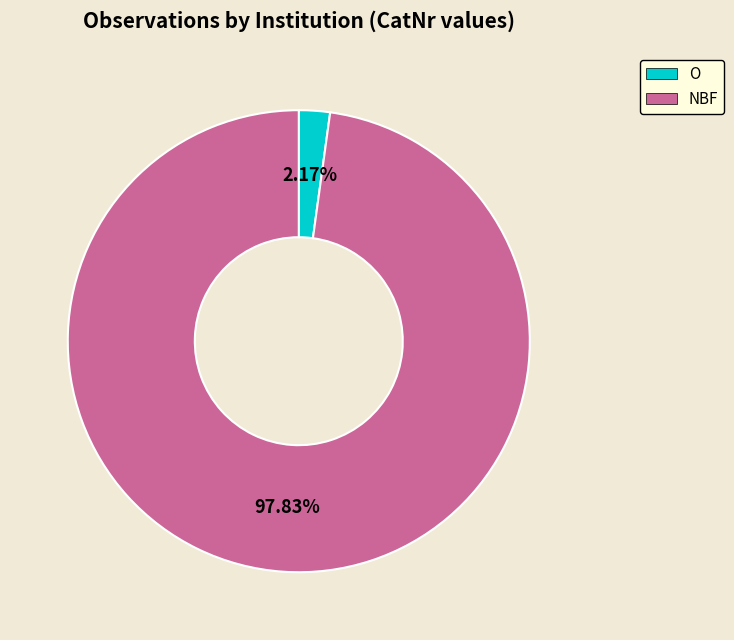

How many segments does this pie chart have?

2